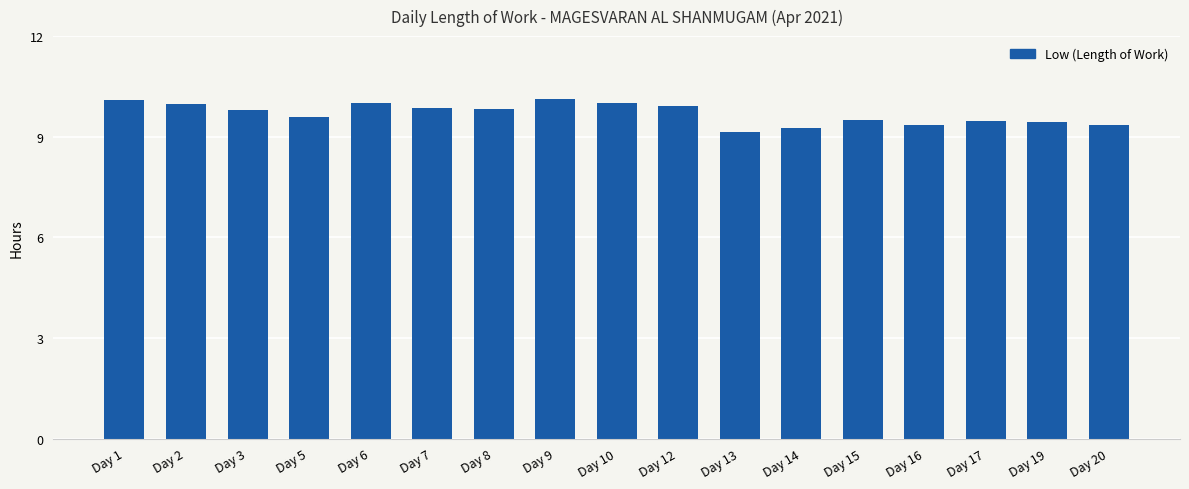

Count the number of data series in this chart.

1